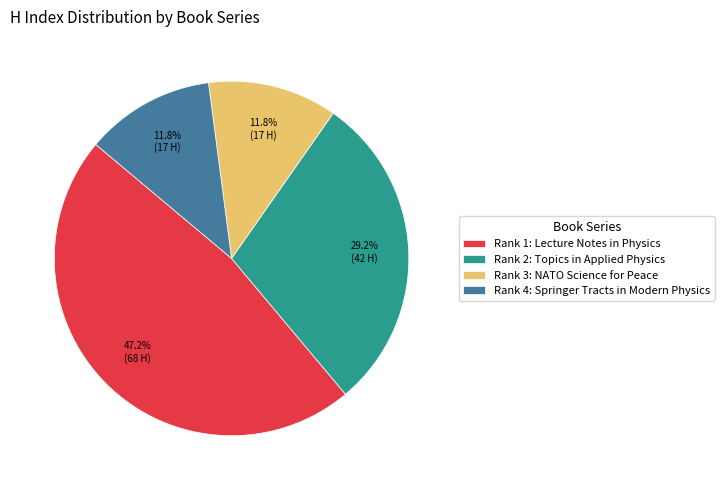

What percentage is the Rank 3: NATO Science for Peace slice, to the nearest percent?

12%